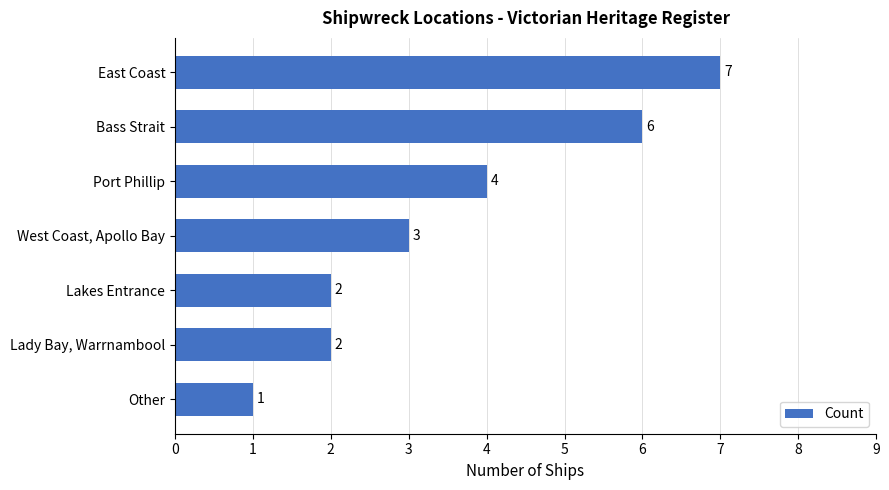

Where is the data nearest to the value 4?

Port Phillip